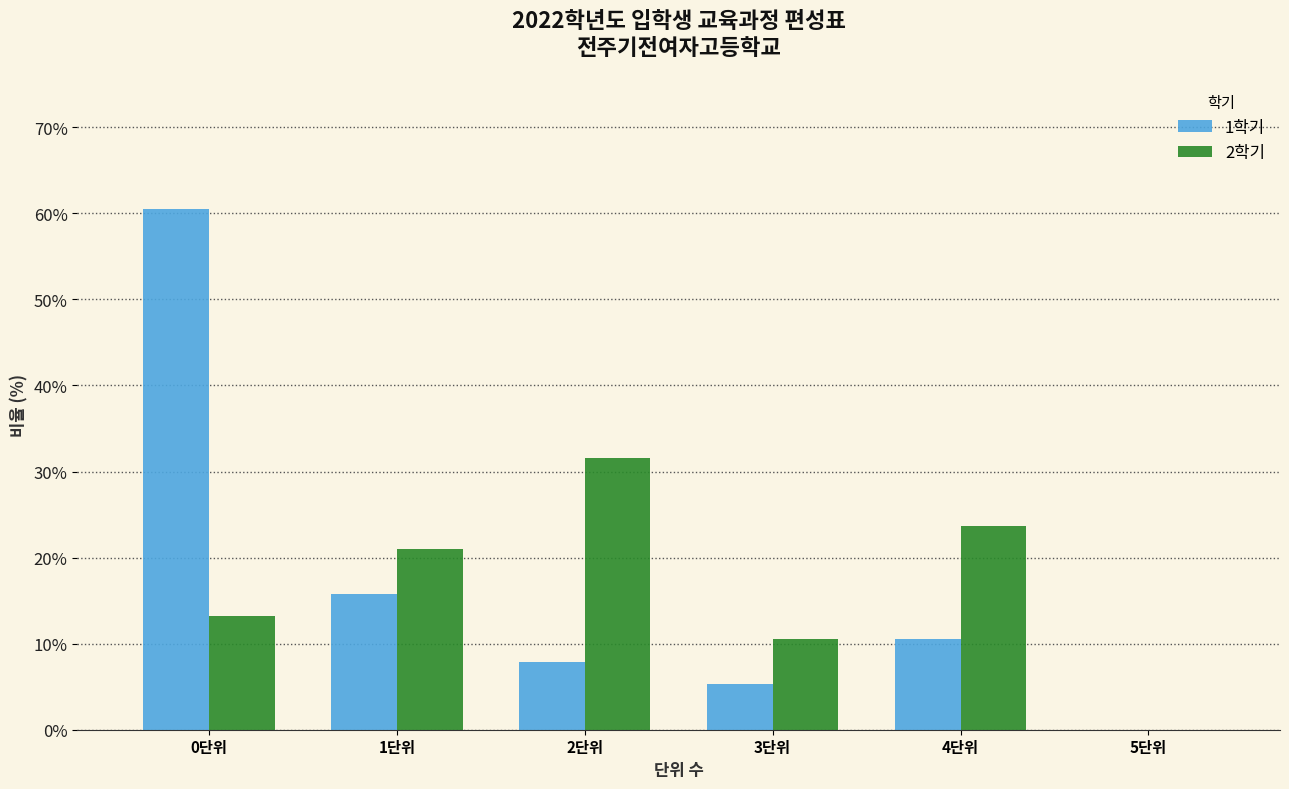

Reading left to right, transcribe this chart: for each range on the x-axis, give the height of each series' bar. The values are not printed on the chart, so give them approximately, as read against the axis.

-0.5 to 0.5: 1학기=61	2학기=13
0.5 to 1.5: 1학기=16	2학기=21
1.5 to 2.5: 1학기=8	2학기=32
2.5 to 3.5: 1학기=5	2학기=11
3.5 to 4.5: 1학기=11	2학기=24
4.5 to 5.5: 1학기=0	2학기=0